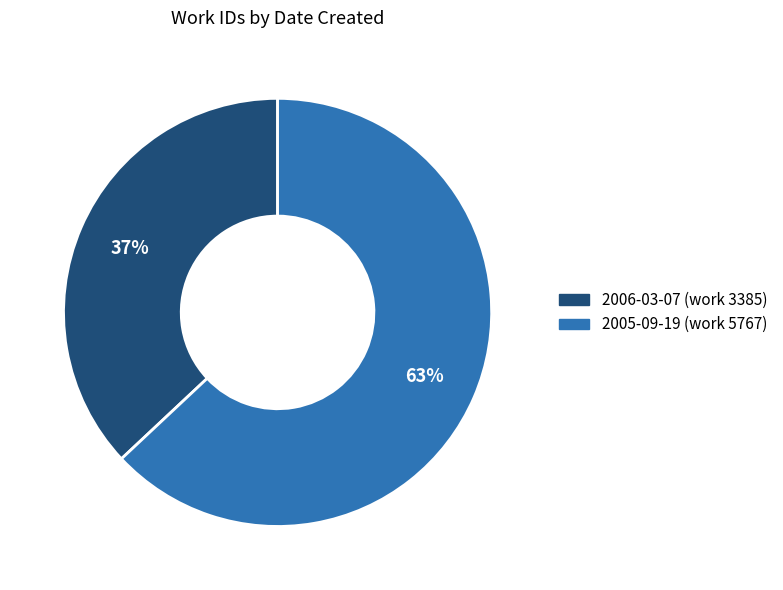

Count the number of slices in the pie.

2